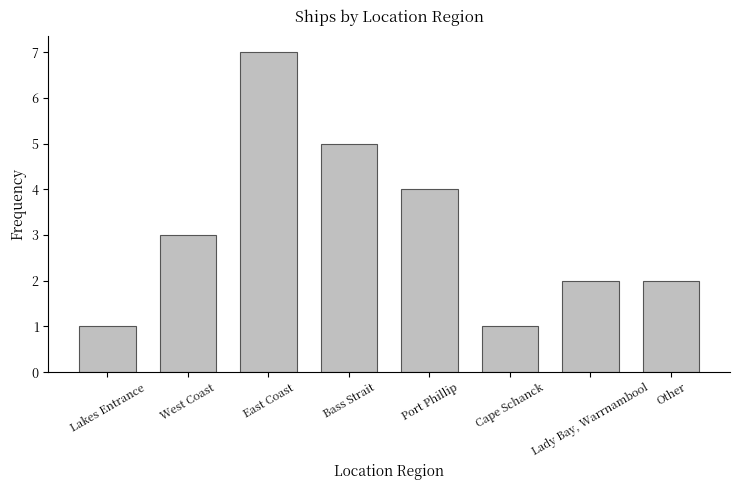

What is the maximum value shown in the chart?

7